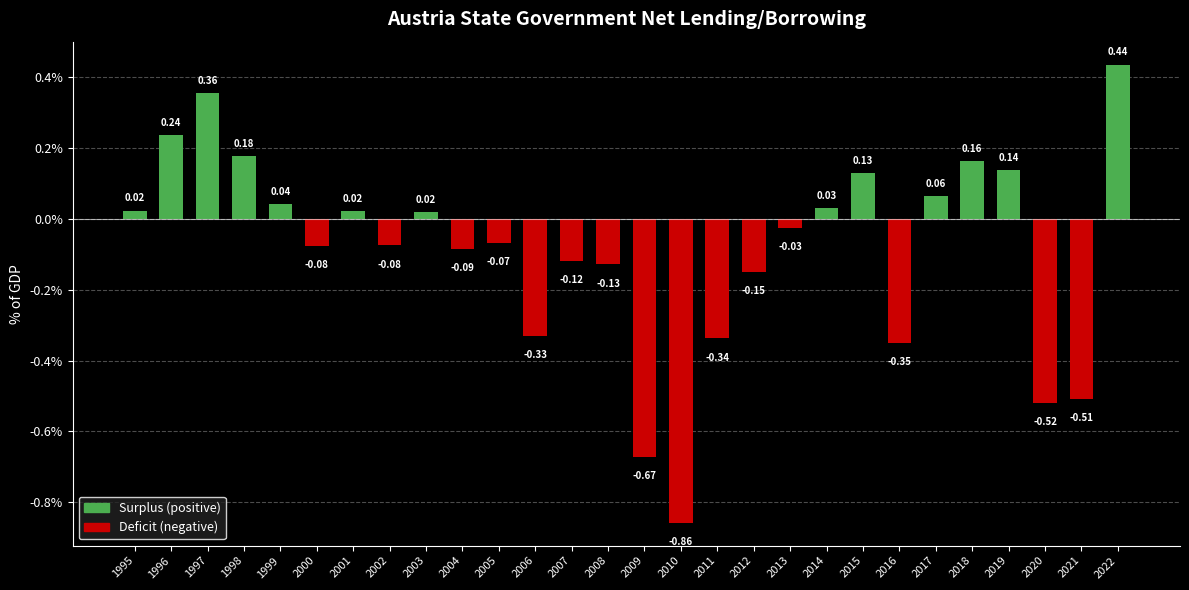

What is the difference between the maximum and minimum values?

1.3